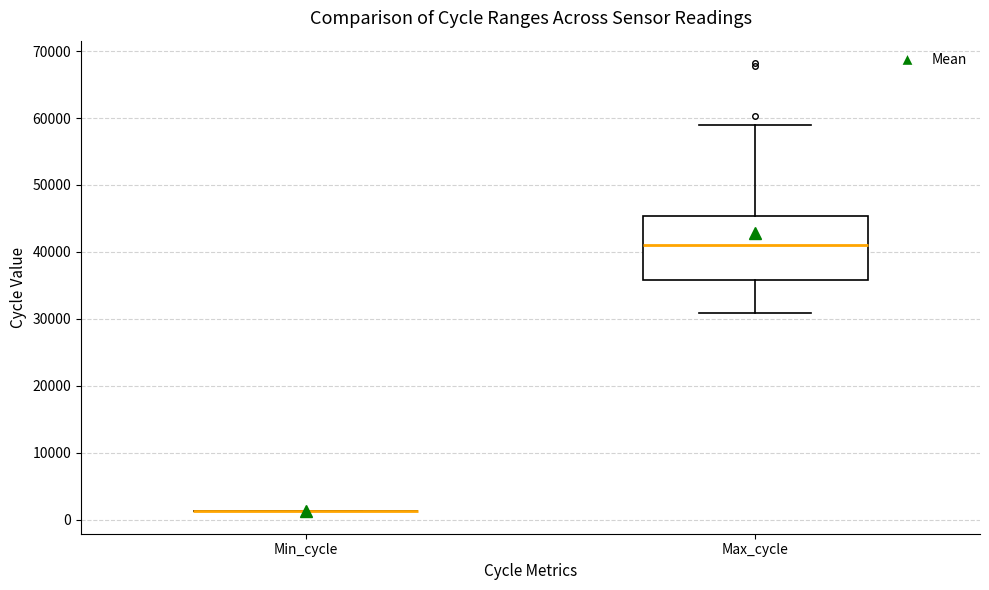

Which box is the tallest, from its lower edge to its upper edge?

Max_cycle